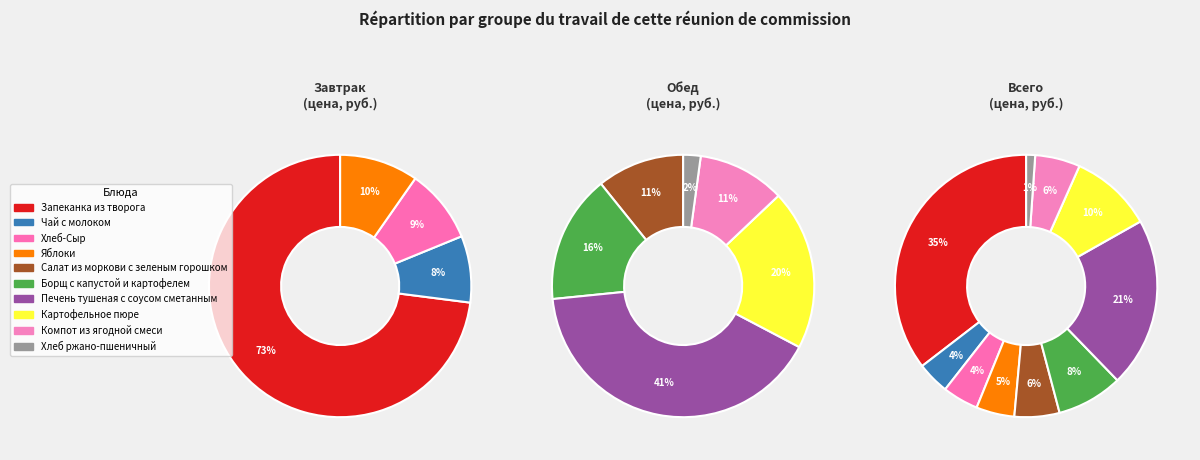

What percentage is the Салат из моркови с зеленым горошком slice, to the nearest percent?

6%